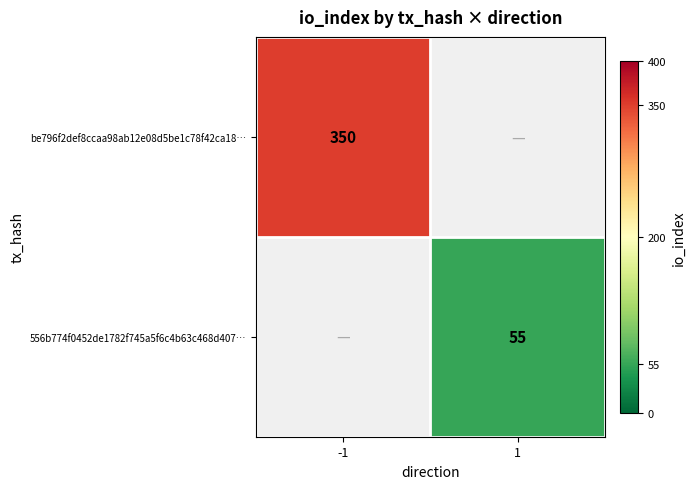

The value of 556b774f0452de1782f745a5f6c4b63c468d407… at 1 is 79. True or false?

False